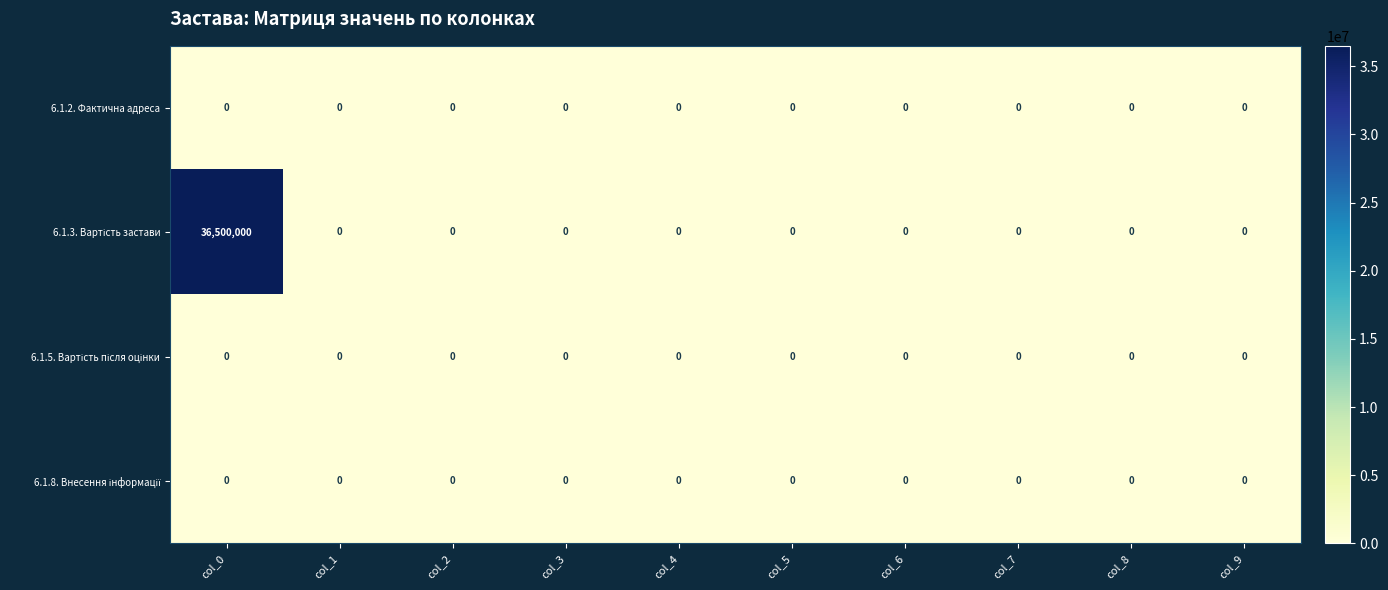

Which category has the highest value across all series?

col_0